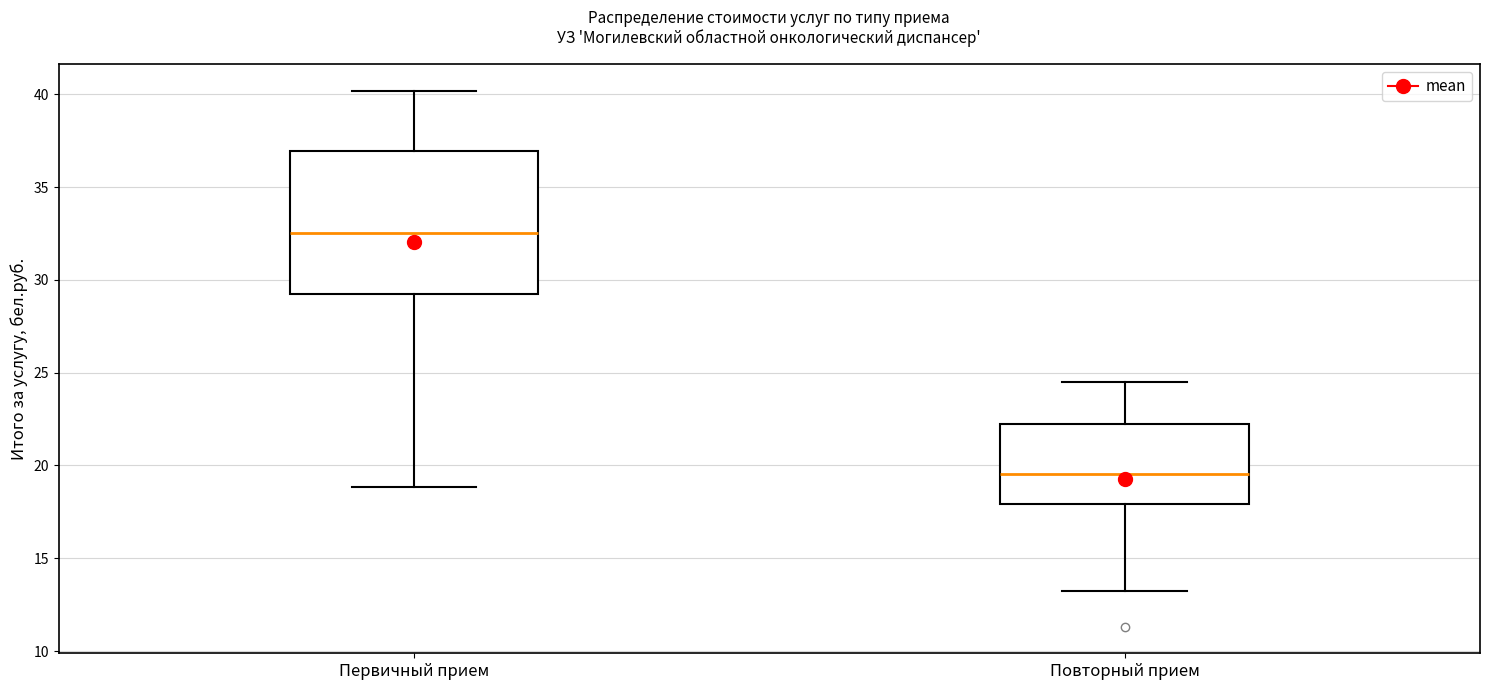

Which box's median line is the highest?

Первичный прием